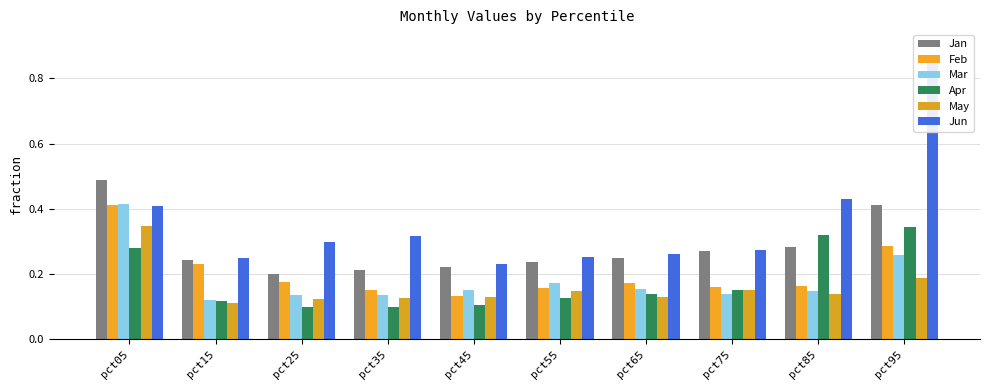

Reading right to left, extract all data points from this chart.

Jan: pct95=0.4	pct85=0.3	pct75=0.3	pct65=0.2	pct55=0.2	pct45=0.2	pct35=0.2	pct25=0.2	pct15=0.2	pct05=0.5
Feb: pct95=0.3	pct85=0.2	pct75=0.2	pct65=0.2	pct55=0.2	pct45=0.1	pct35=0.2	pct25=0.2	pct15=0.2	pct05=0.4
Mar: pct95=0.3	pct85=0.1	pct75=0.1	pct65=0.2	pct55=0.2	pct45=0.2	pct35=0.1	pct25=0.1	pct15=0.1	pct05=0.4
Apr: pct95=0.3	pct85=0.3	pct75=0.2	pct65=0.1	pct55=0.1	pct45=0.1	pct35=0.1	pct25=0.1	pct15=0.1	pct05=0.3
May: pct95=0.2	pct85=0.1	pct75=0.2	pct65=0.1	pct55=0.1	pct45=0.1	pct35=0.1	pct25=0.1	pct15=0.1	pct05=0.3
Jun: pct95=0.9	pct85=0.4	pct75=0.3	pct65=0.3	pct55=0.3	pct45=0.2	pct35=0.3	pct25=0.3	pct15=0.2	pct05=0.4